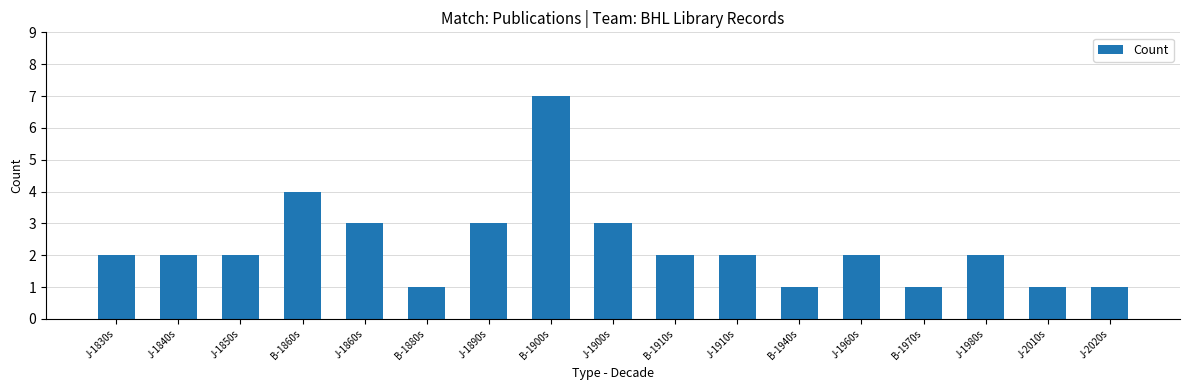

What is the value of the 1st bar from the left?

2